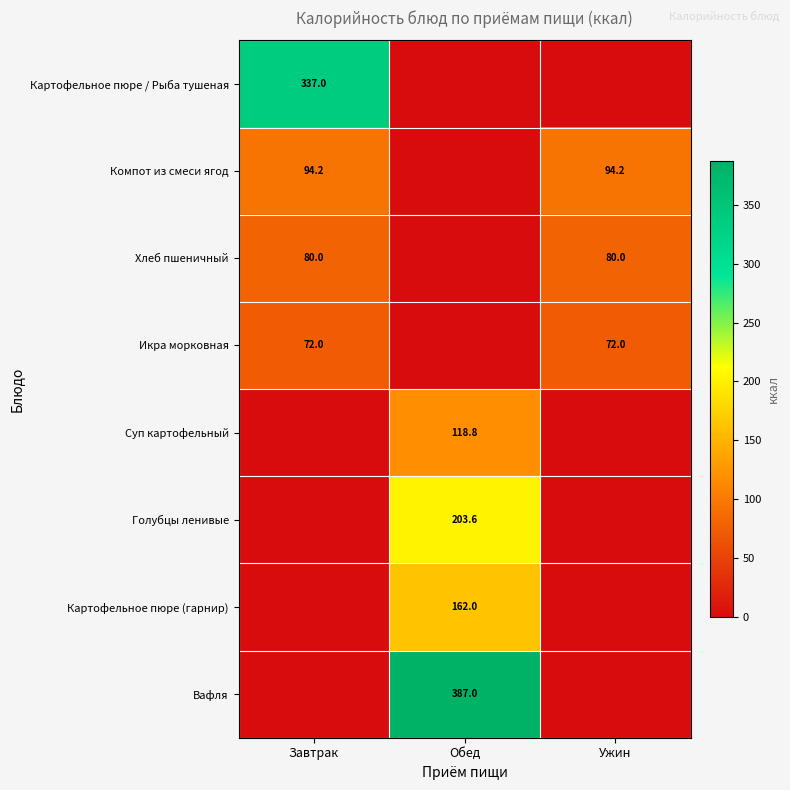

Is it true that Компот из смеси ягод equals 94.2 at Ужин?

True